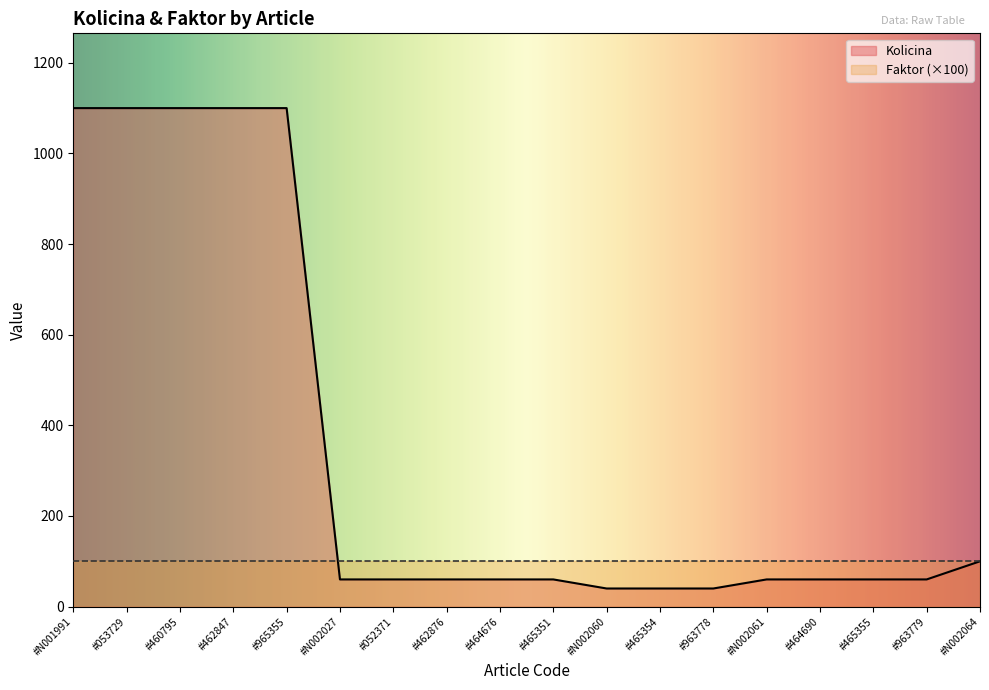

What is the label of the 1st point from the left?

#N001991